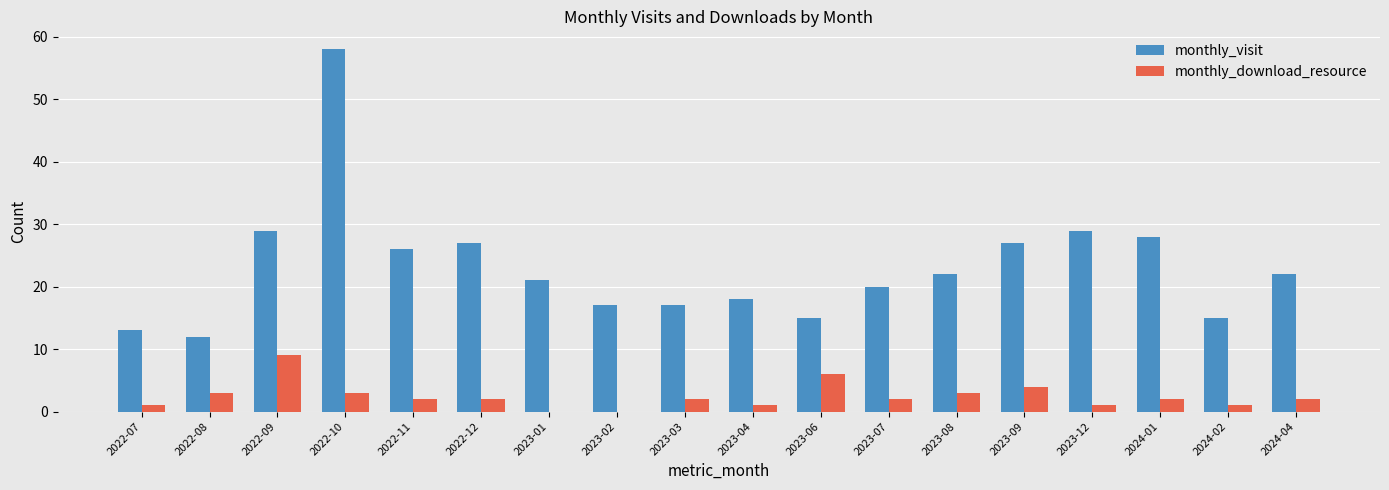

Reading right to left, list all the values displayed in this chart.

monthly_visit: 22	15	28	29	27	22	20	15	18	17	17	21	27	26	58	29	12	13
monthly_download_resource: 2	1	2	1	4	3	2	6	1	2	0	0	2	2	3	9	3	1